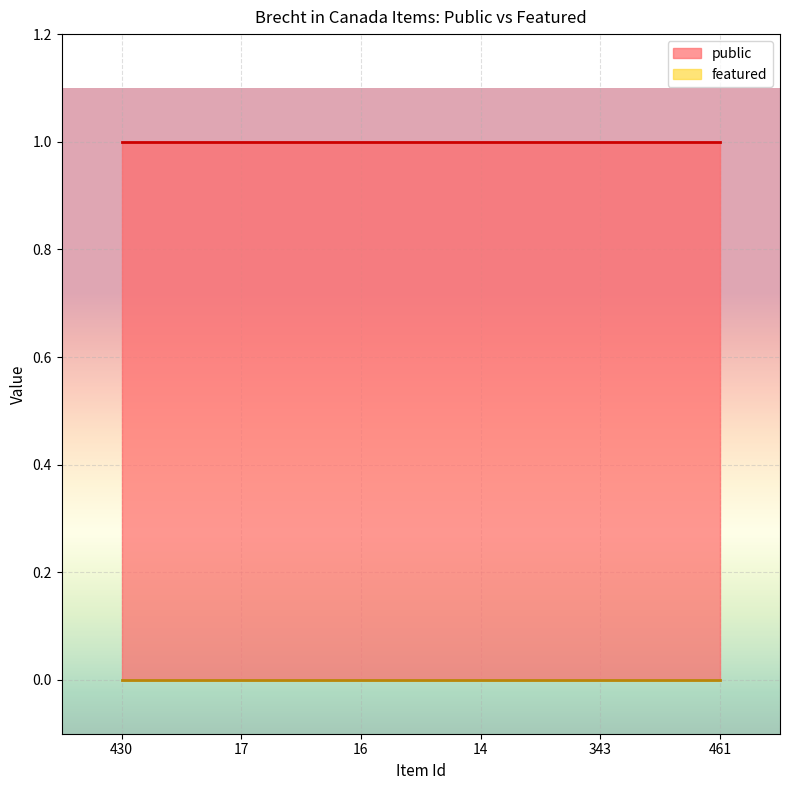

True or false: public and featured intersect in this chart.

False